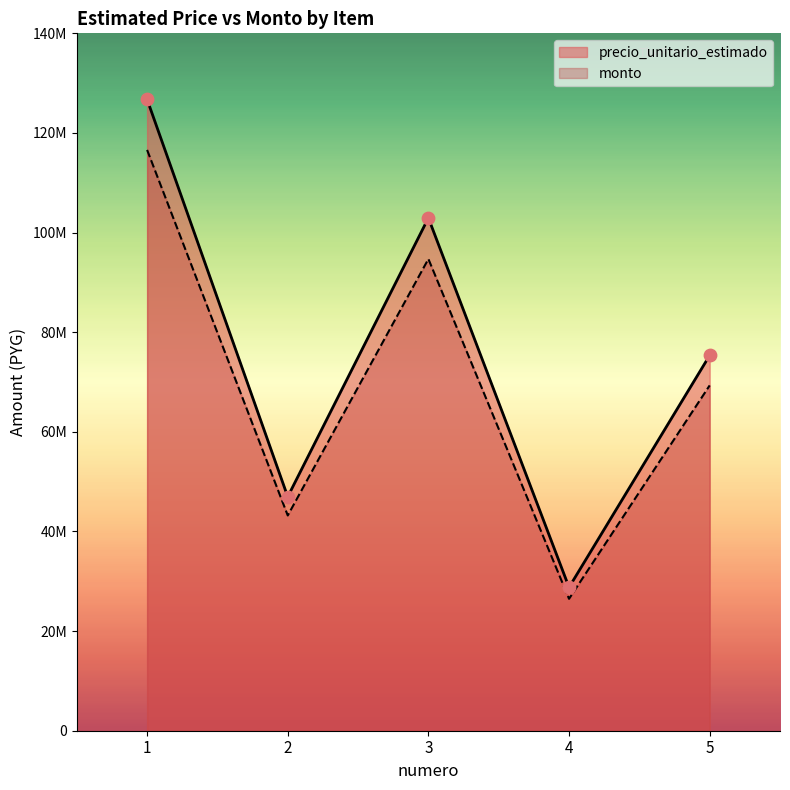

Is the value of precio_unitario_estimado at 1 greater than the value of monto at 3?

Yes